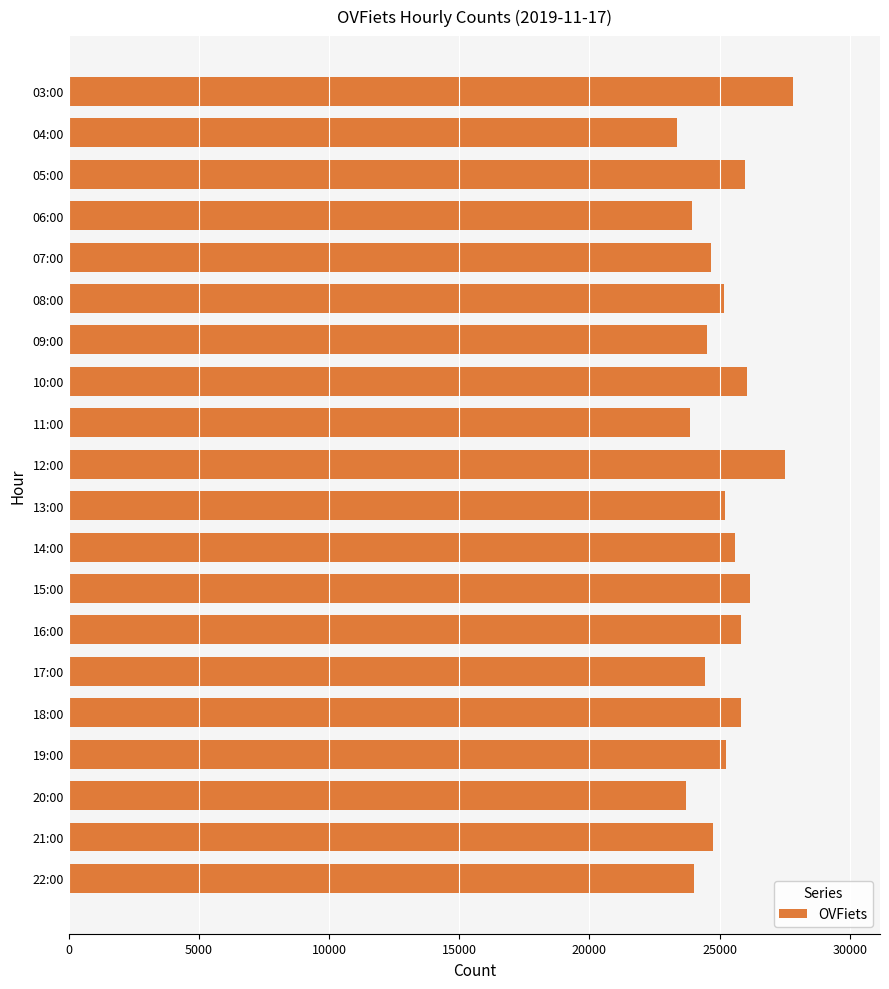

What is the change in value from 07:00 to 14:00?

+937